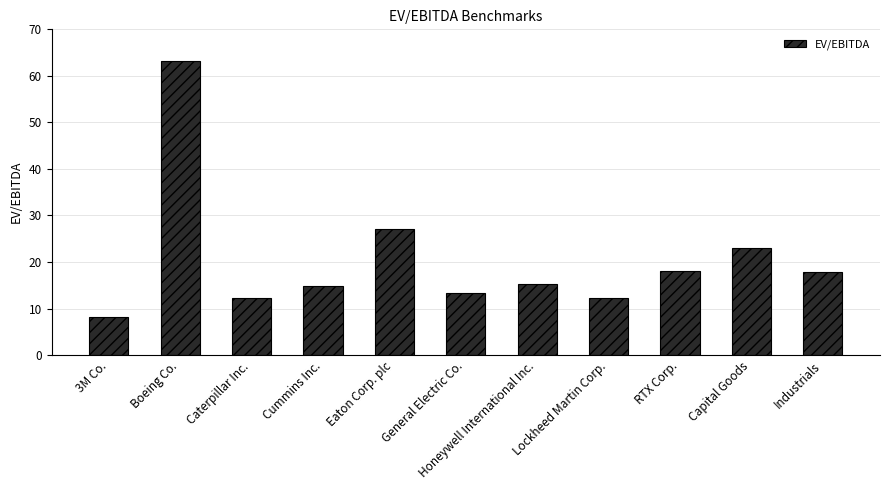

True or false: the data shows 37.1 at Capital Goods.

False